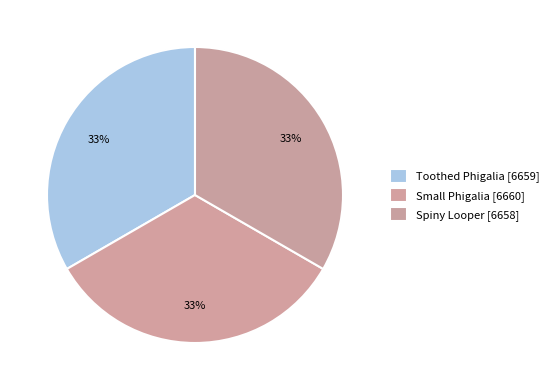

What is the largest slice in the pie chart?

Small Phigalia